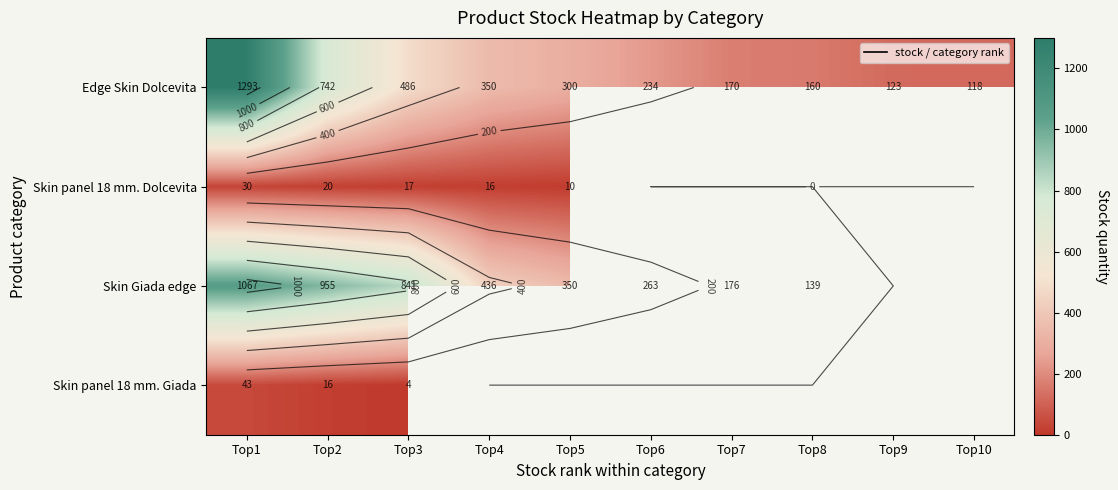

Which category has the highest value in the Skin Giada edge series?

Top1